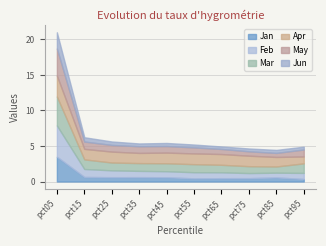

The Jun series shows 0.4 at pct55. True or false?

True